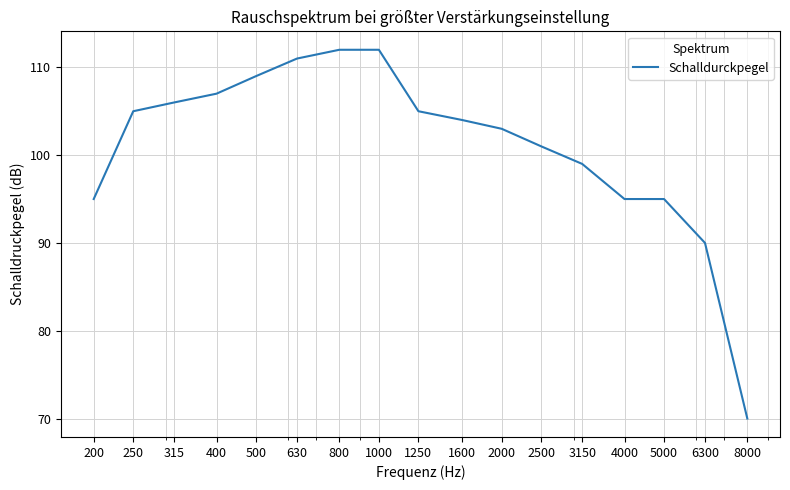

Does the chart display data point markers on the line(s)?

No